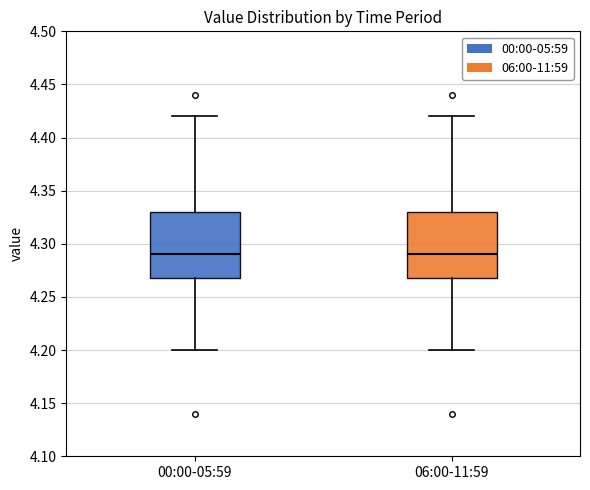

Where is the lower edge of the box for 00:00-05:59 on the y-axis? The values are not printed on the chart, so give them approximately, as read against the axis.

4.27